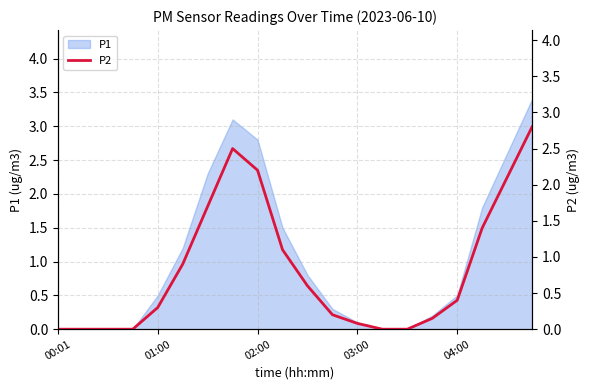

What is the maximum value for P1?

3.4